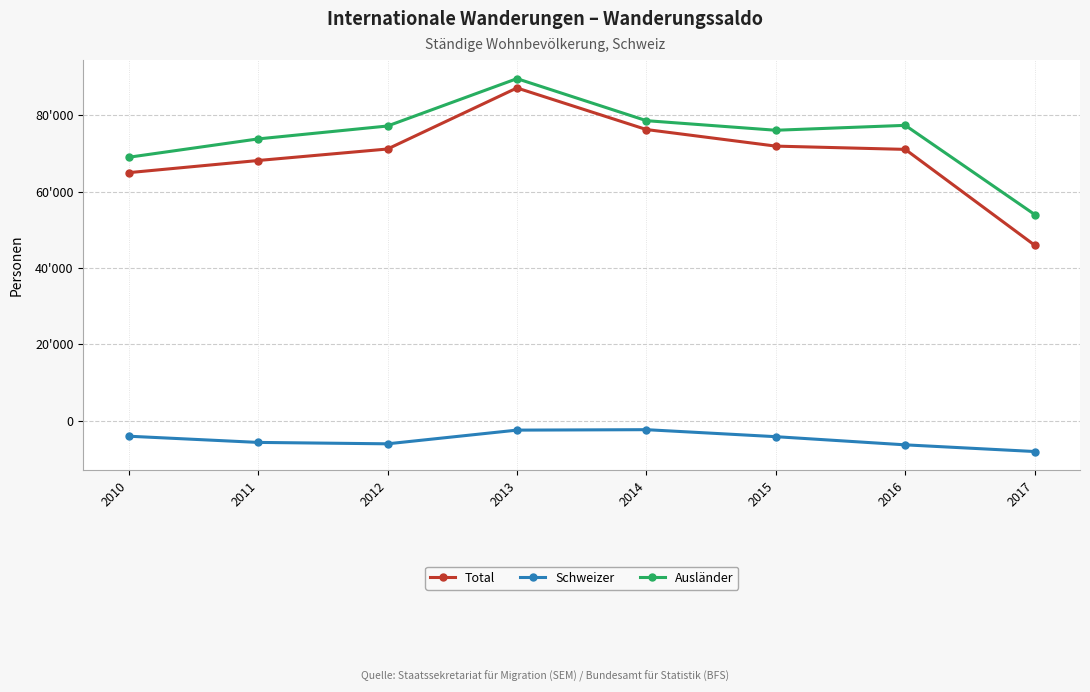

True or false: Ausländer and Total intersect in this chart.

False